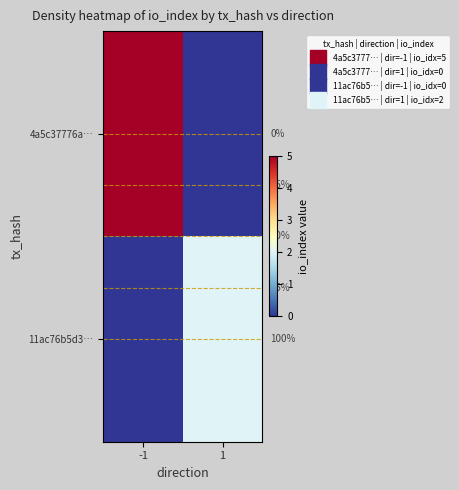

Is it true that 11ac76b5d3… equals 0 at -1?

True